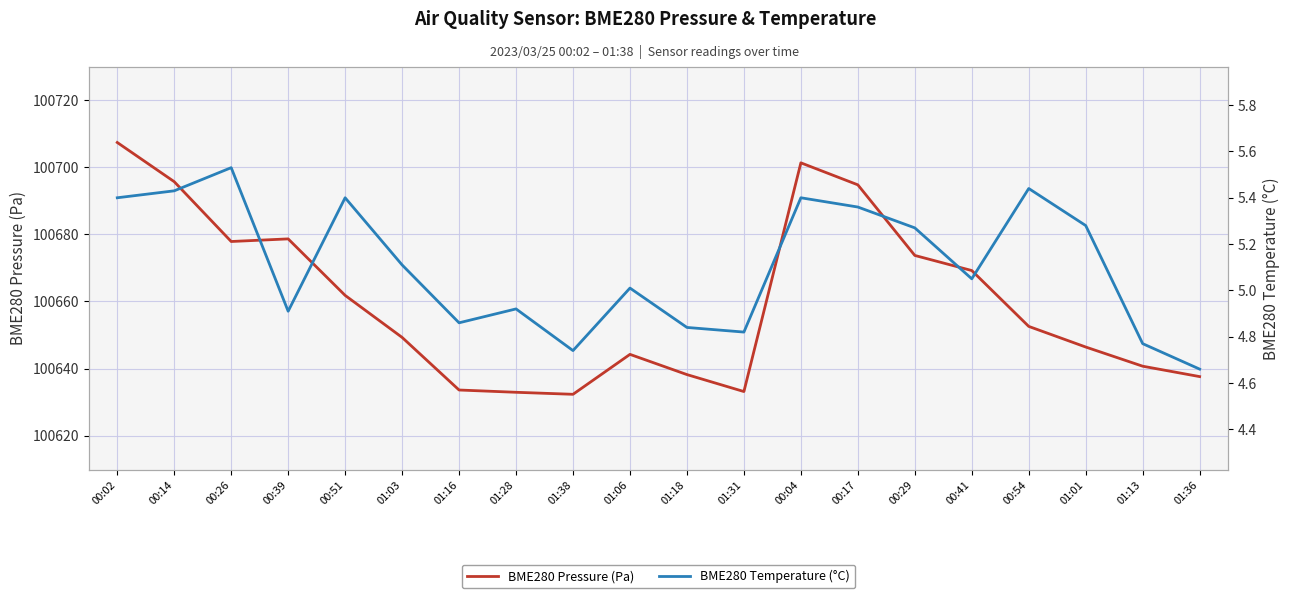

True or false: BME280 Pressure (Pa) and BME280 Temperature (°C) cross at least once.

False